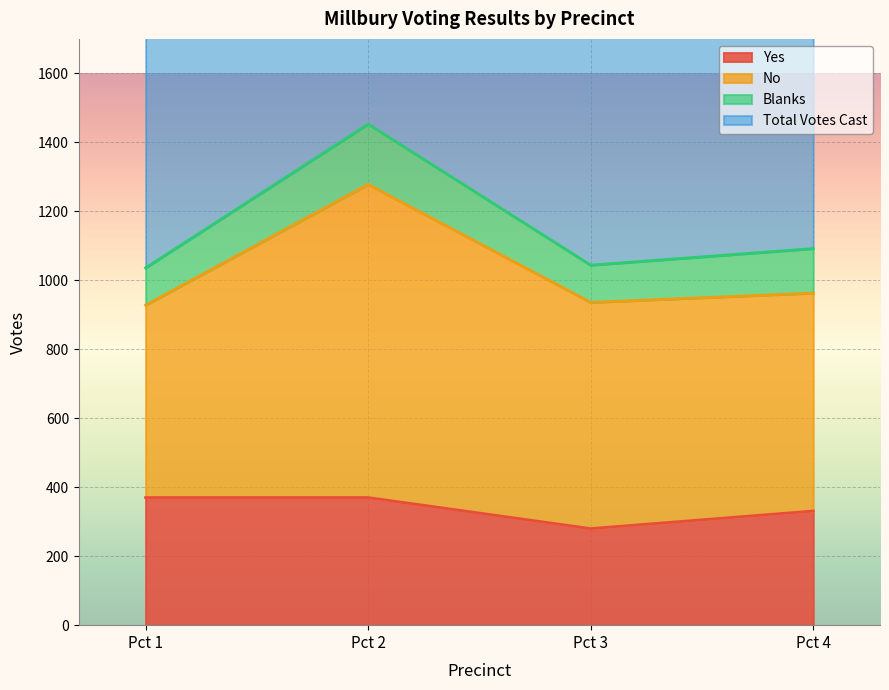

What is the value of the Total Votes Cast point at the 1st from the left?

2072